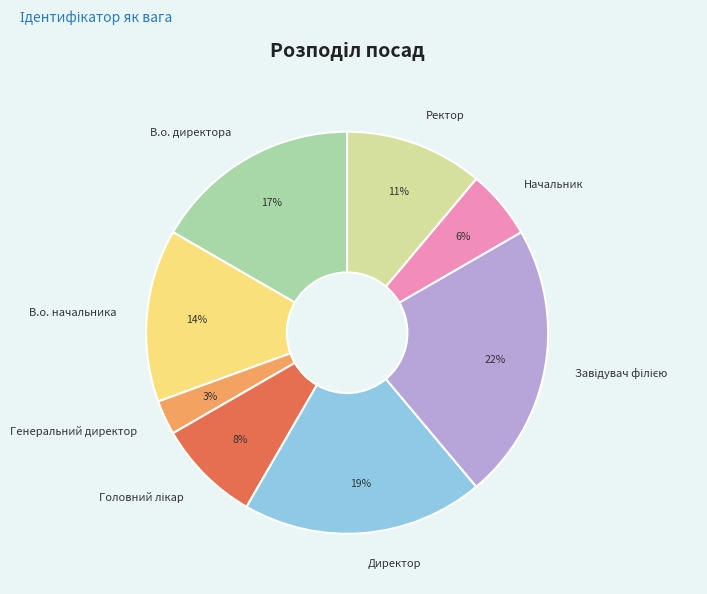

To the nearest percent, what is the difference between the largest and smallest slice percentages?

19%